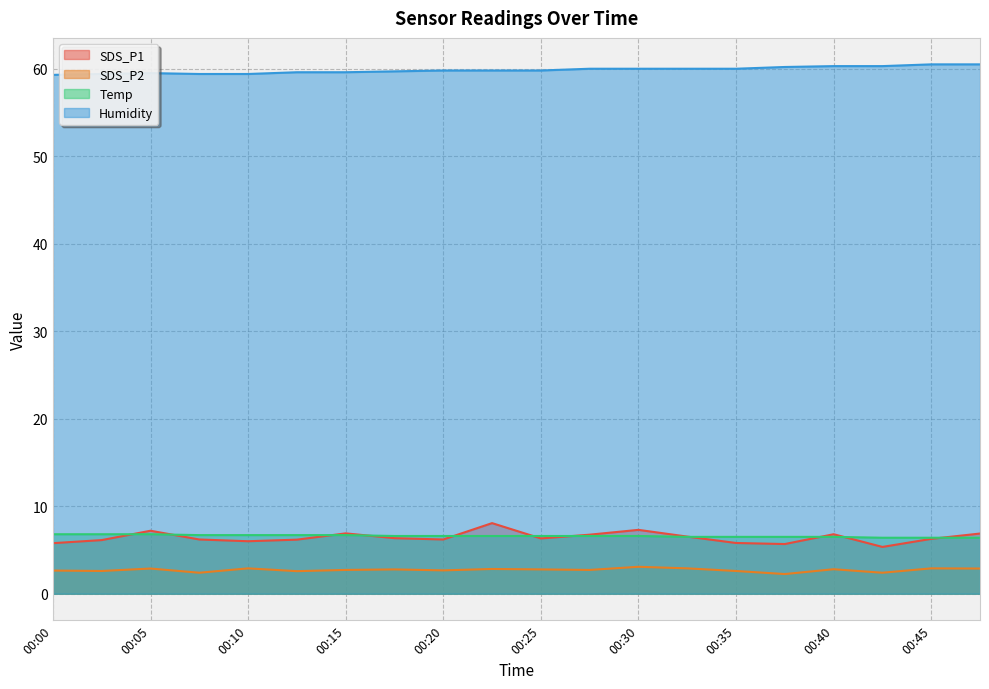

Reading left to right, what are all the values shown in this chart?

SDS_P1: 00:00=5.8	00:03=6.1	00:05=7.2	00:08=6.2	00:10=6.0	00:13=6.2	00:15=6.9	00:17=6.3	00:20=6.2	00:22=8.1	00:25=6.3	00:27=6.8	00:30=7.3	00:32=6.5	00:35=5.8	00:37=5.7	00:40=6.8	00:42=5.3	00:45=6.3	00:47=6.9
SDS_P2: 00:00=2.6	00:03=2.6	00:05=2.9	00:08=2.4	00:10=2.9	00:13=2.6	00:15=2.7	00:17=2.8	00:20=2.7	00:22=2.8	00:25=2.8	00:27=2.7	00:30=3.1	00:32=2.9	00:35=2.6	00:37=2.2	00:40=2.8	00:42=2.4	00:45=2.9	00:47=2.9
Temp: 00:00=6.8	00:03=6.8	00:05=6.8	00:08=6.7	00:10=6.7	00:13=6.7	00:15=6.7	00:17=6.6	00:20=6.6	00:22=6.6	00:25=6.6	00:27=6.6	00:30=6.6	00:32=6.5	00:35=6.5	00:37=6.5	00:40=6.5	00:42=6.4	00:45=6.4	00:47=6.4
Humidity: 00:00=59.3	00:03=59.4	00:05=59.5	00:08=59.4	00:10=59.4	00:13=59.6	00:15=59.6	00:17=59.7	00:20=59.8	00:22=59.8	00:25=59.8	00:27=60.0	00:30=60.0	00:32=60.0	00:35=60.0	00:37=60.2	00:40=60.3	00:42=60.3	00:45=60.5	00:47=60.5